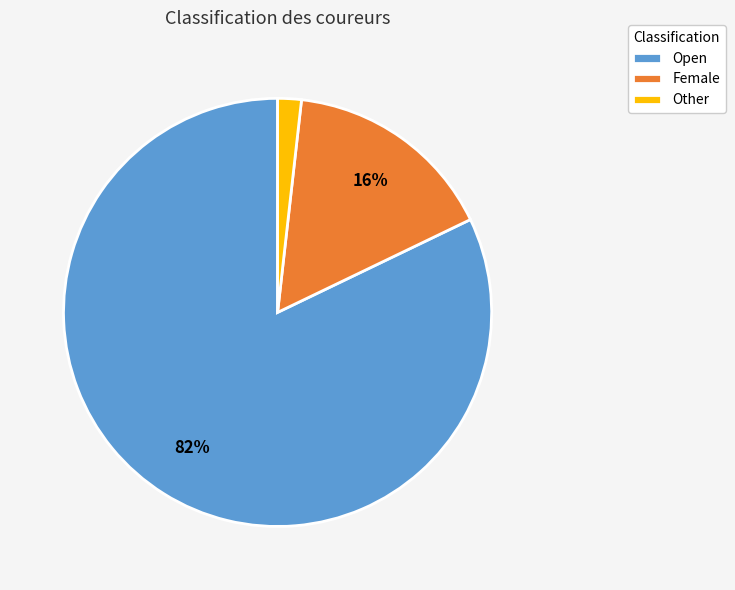

Count the number of slices in the pie.

3